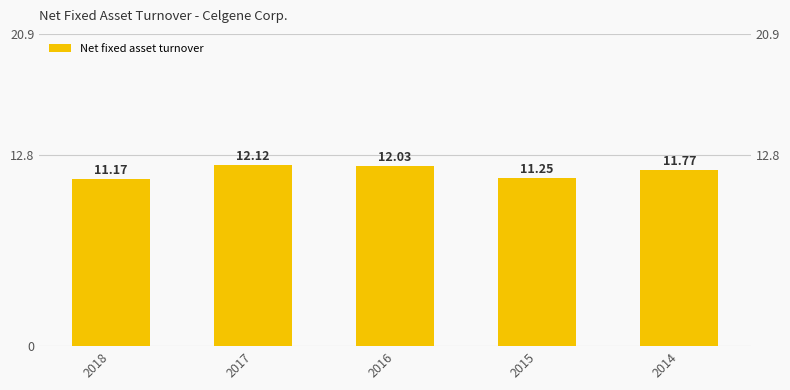

Approximately how many times larger is the value at 2018 compared to 2016?

0.9